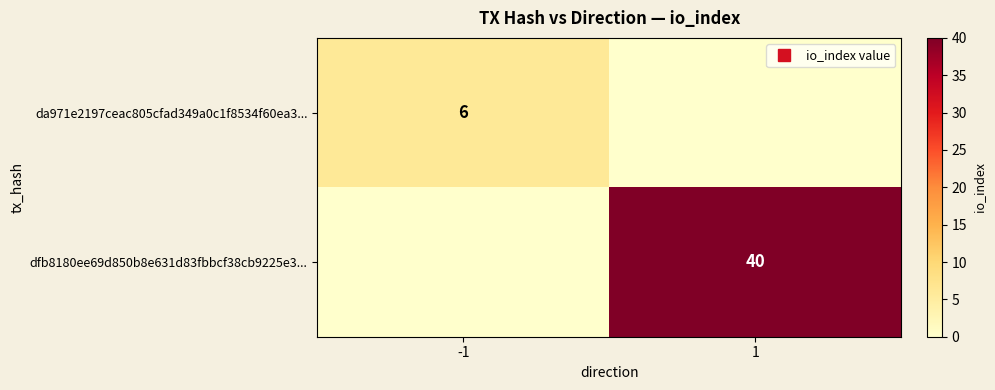

What is the sum of the da971e2197ceac805cfad349a0c1f8534f60ea3... values at -1 and 1?

6